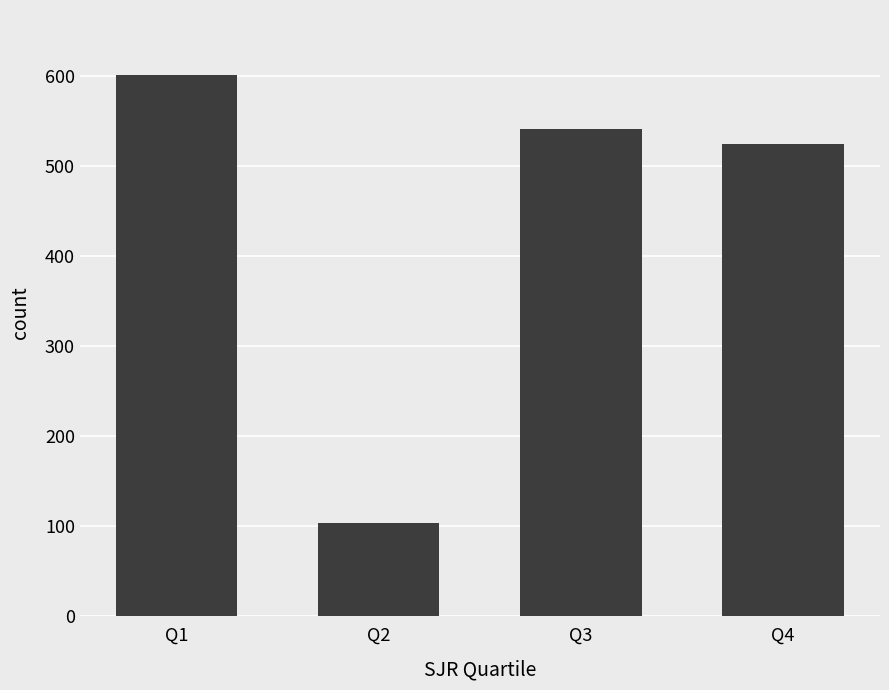

Does the chart contain any negative values?

No